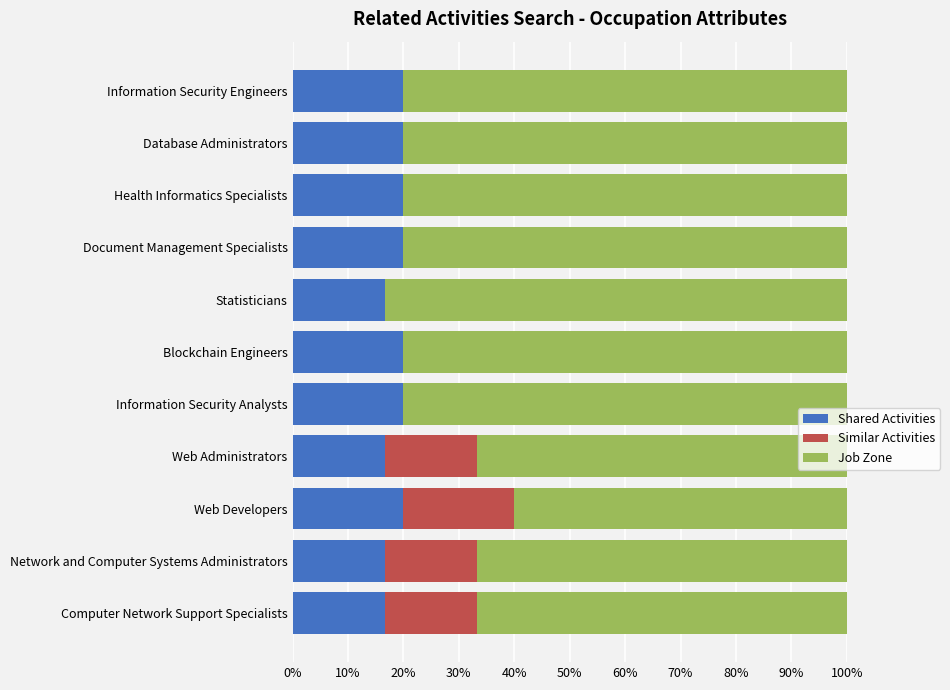

Read the Shared Activities value at Blockchain Engineers.

20.0